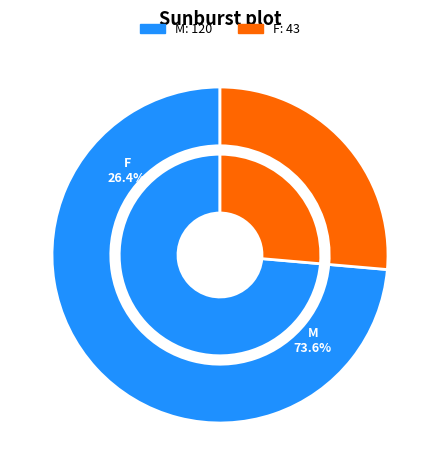

How many slices are in this pie chart?

2